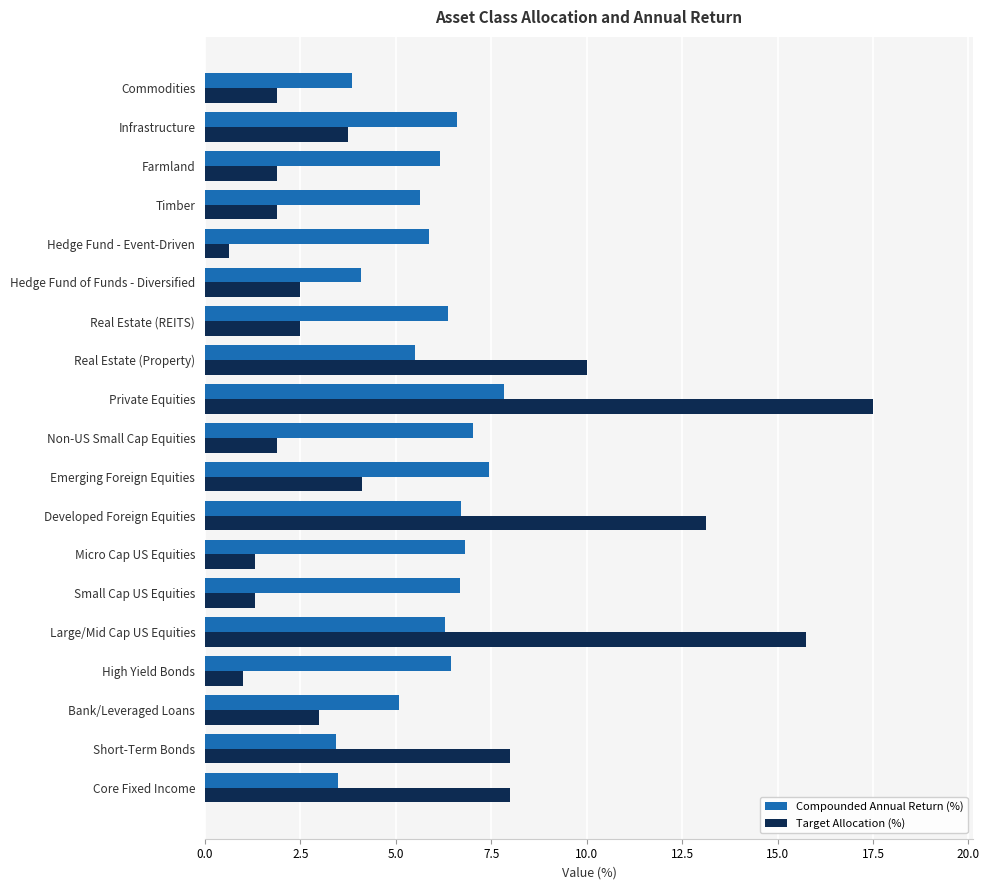

What is the difference between the Target Allocation (%) values at Real Estate (REITS) and Hedge Fund - Event-Driven?

1.9